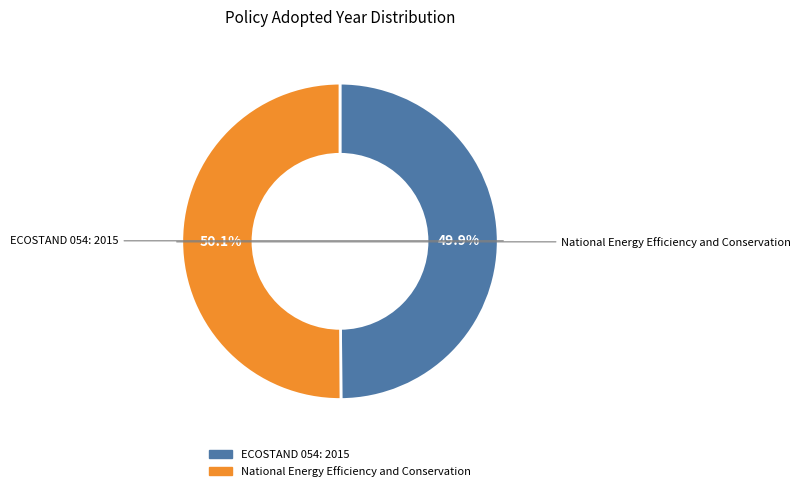

To the nearest percent, what portion does ECOSTAND 054: 2015 represent?

50%